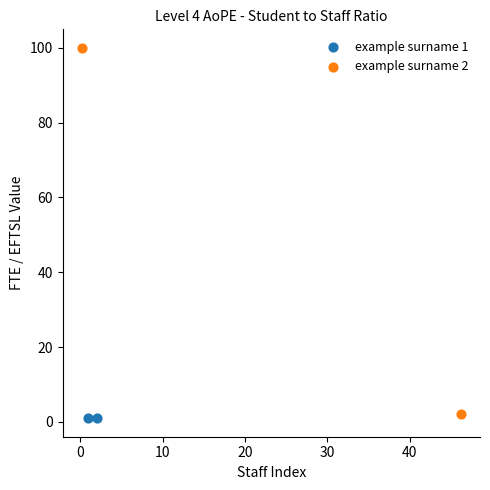

Which series reaches the maximum Y coordinate?

example surname 2